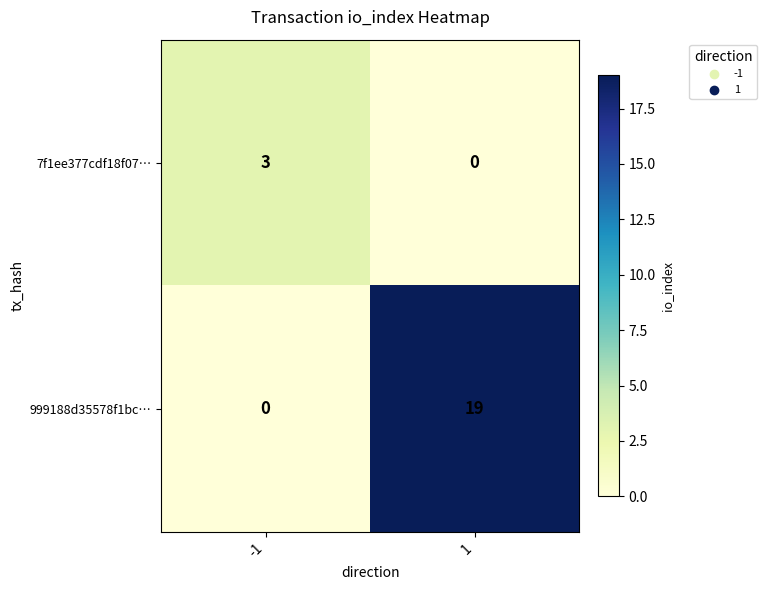

Is it true that 999188d35578f1bc… equals 8 at 1?

False